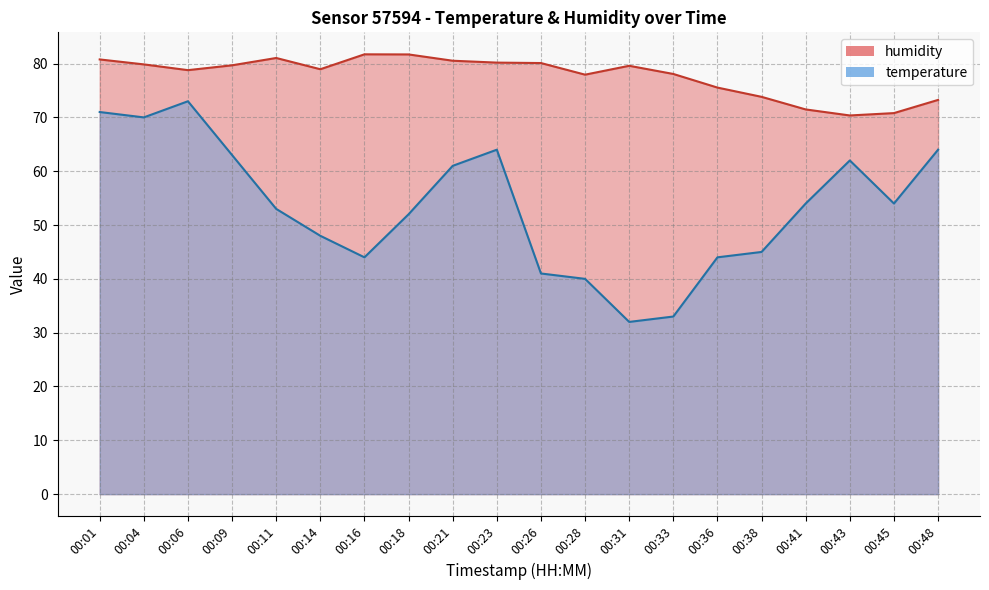

Which series has the widest spread of values?

temperature